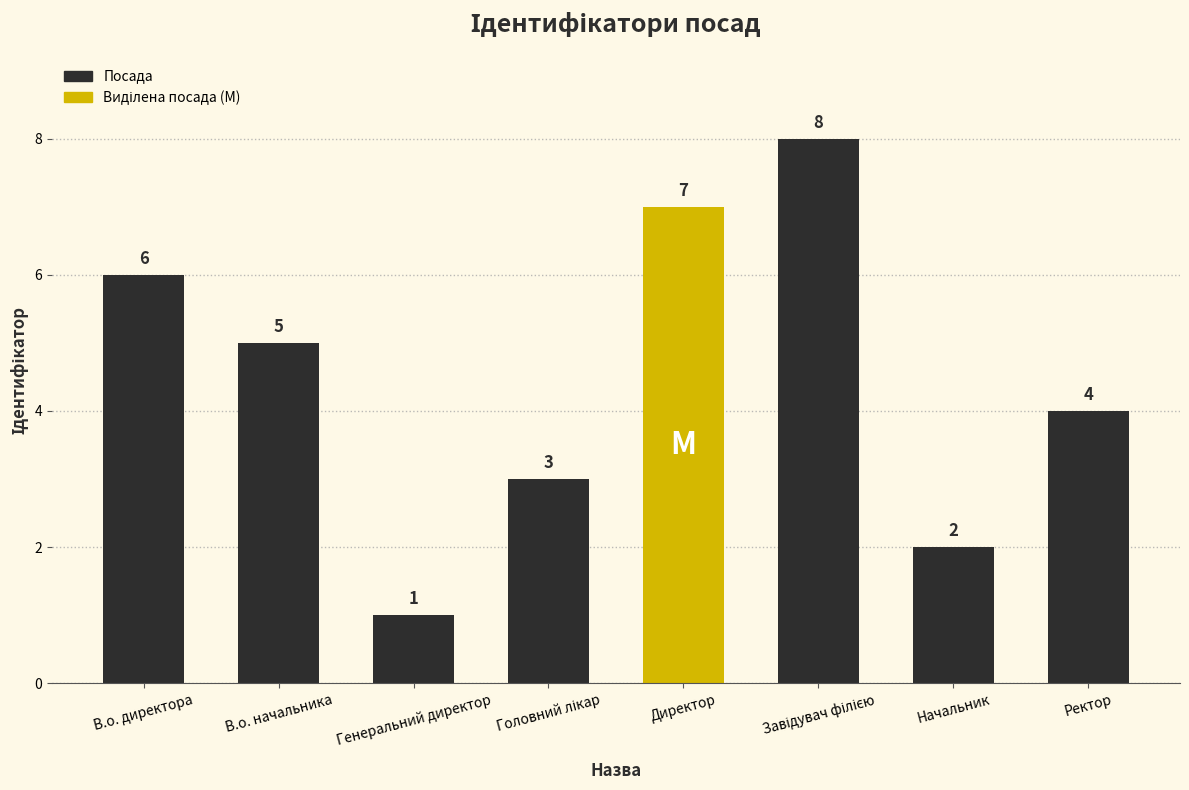

What is the ratio of the value at Ректор to the value at В.о. начальника?

0.8